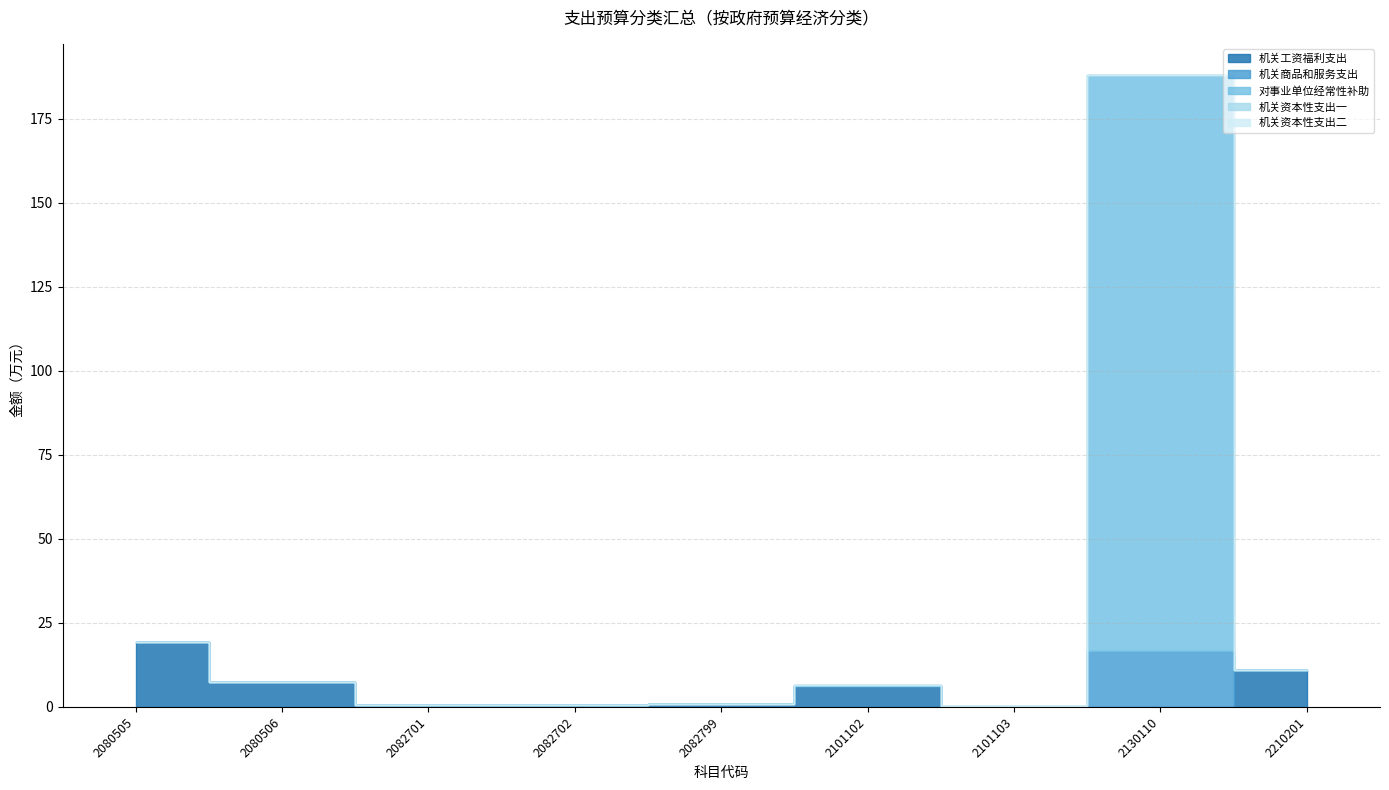

The 总计 series shows 0.3 at 2101103. True or false?

True